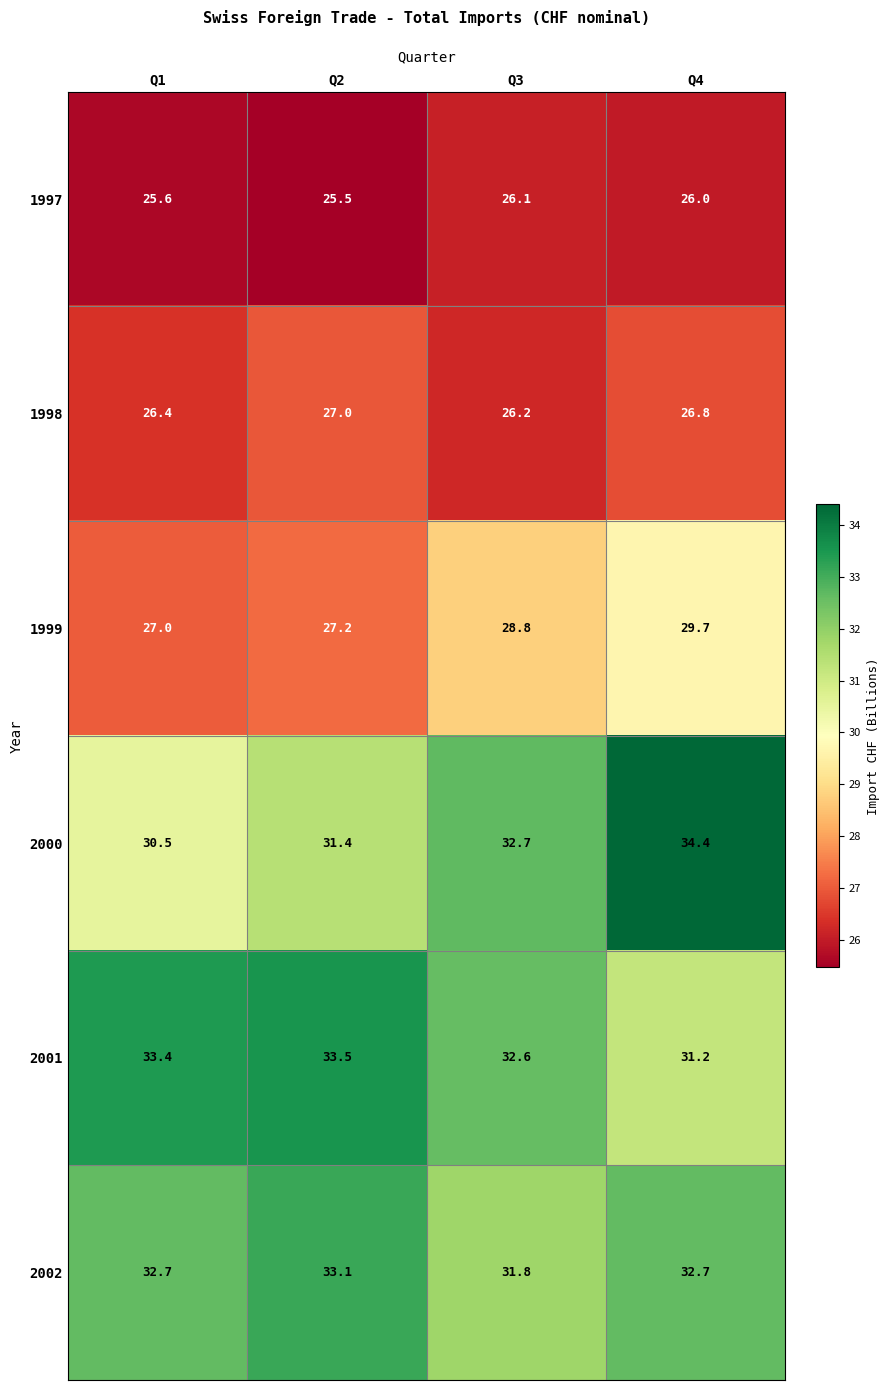

What is the sum of all 1997 values?

103.2